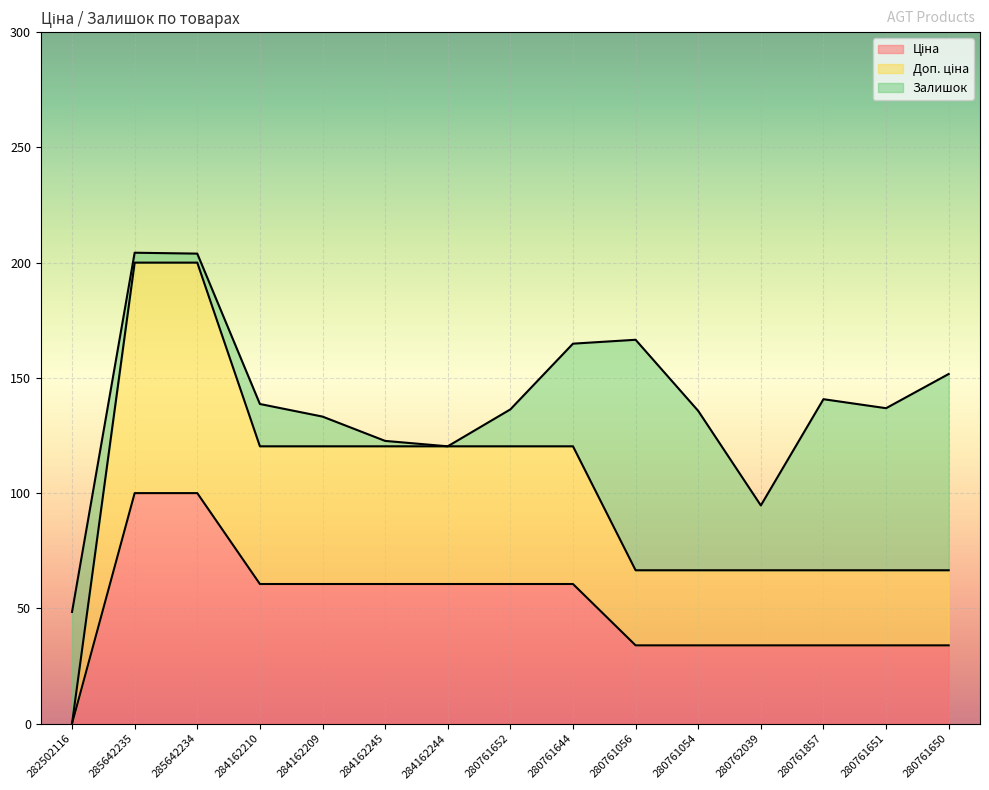

Is the value of Доп. ціна at 280762039 greater than the value of Ціна at 285642234?

No